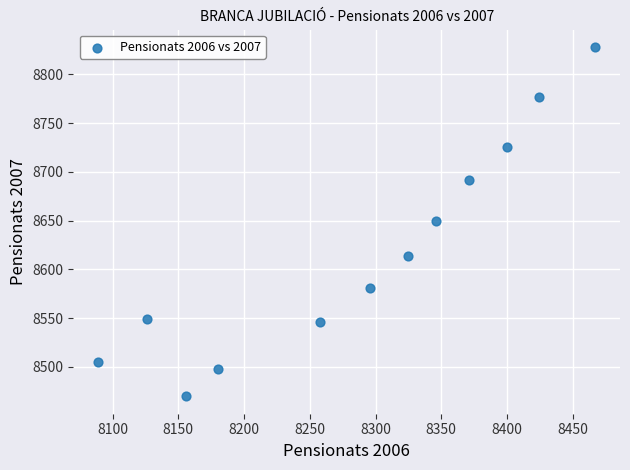

What is the range of X values (max minus min)?

378